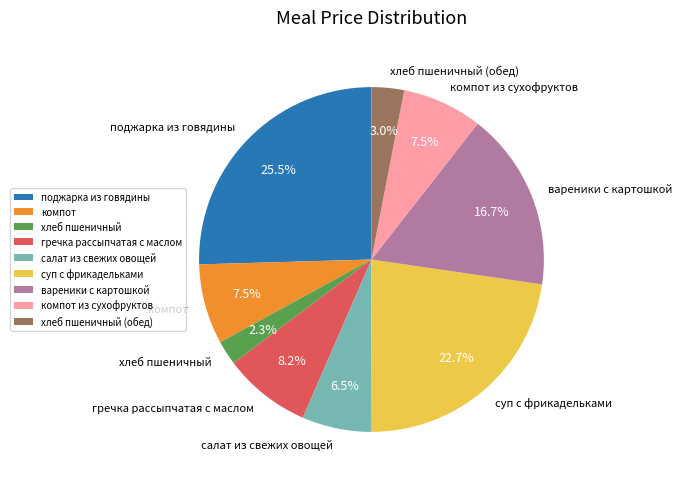

To the nearest percent, what is the combined percentage of компот из сухофруктов and хлеб пшеничный?

10%